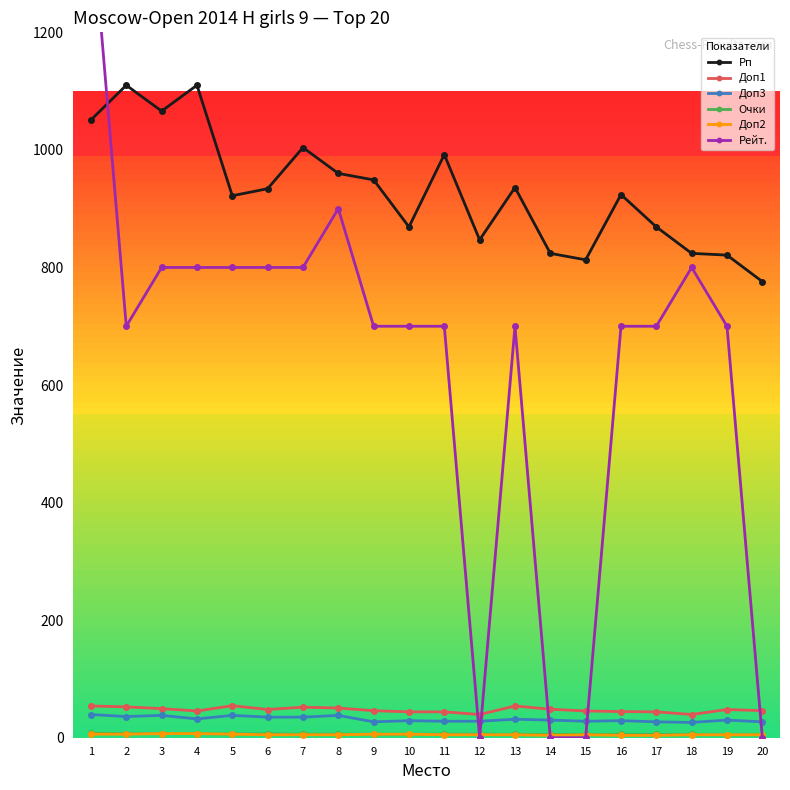

The Доп3 series shows 58.3 at 1. True or false?

False